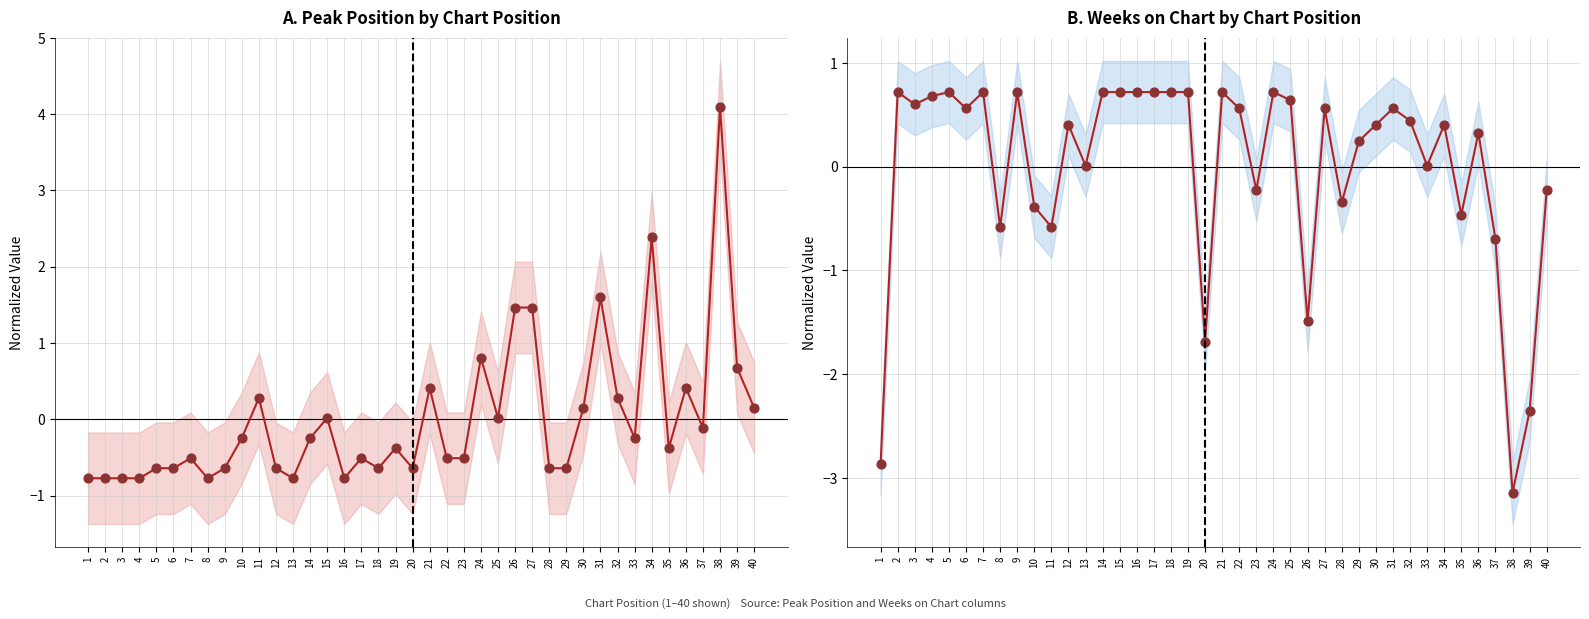

Which series has the largest total across all categories?

Peak Position